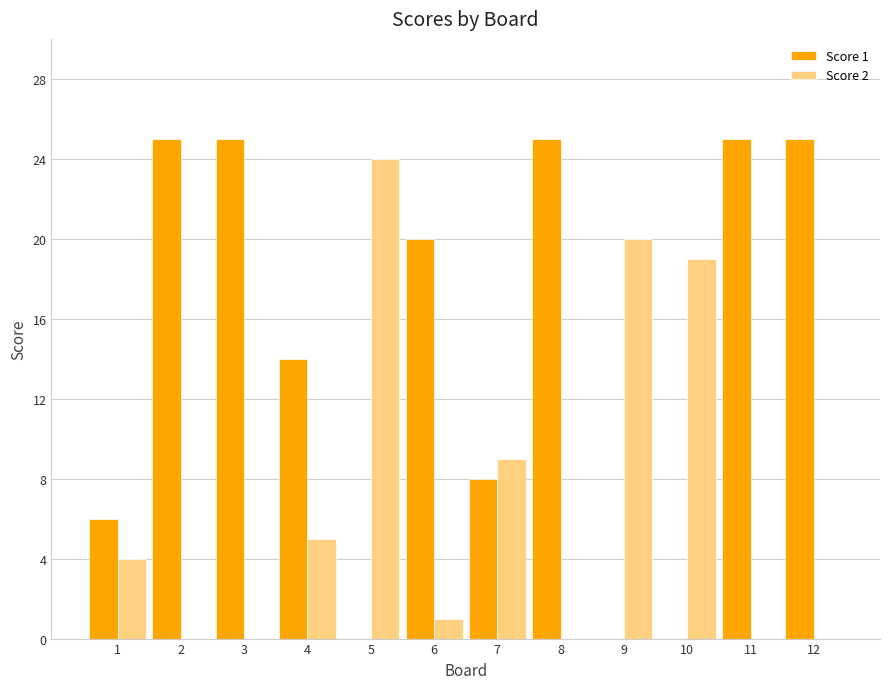

What is the total value across all series at 12?

25